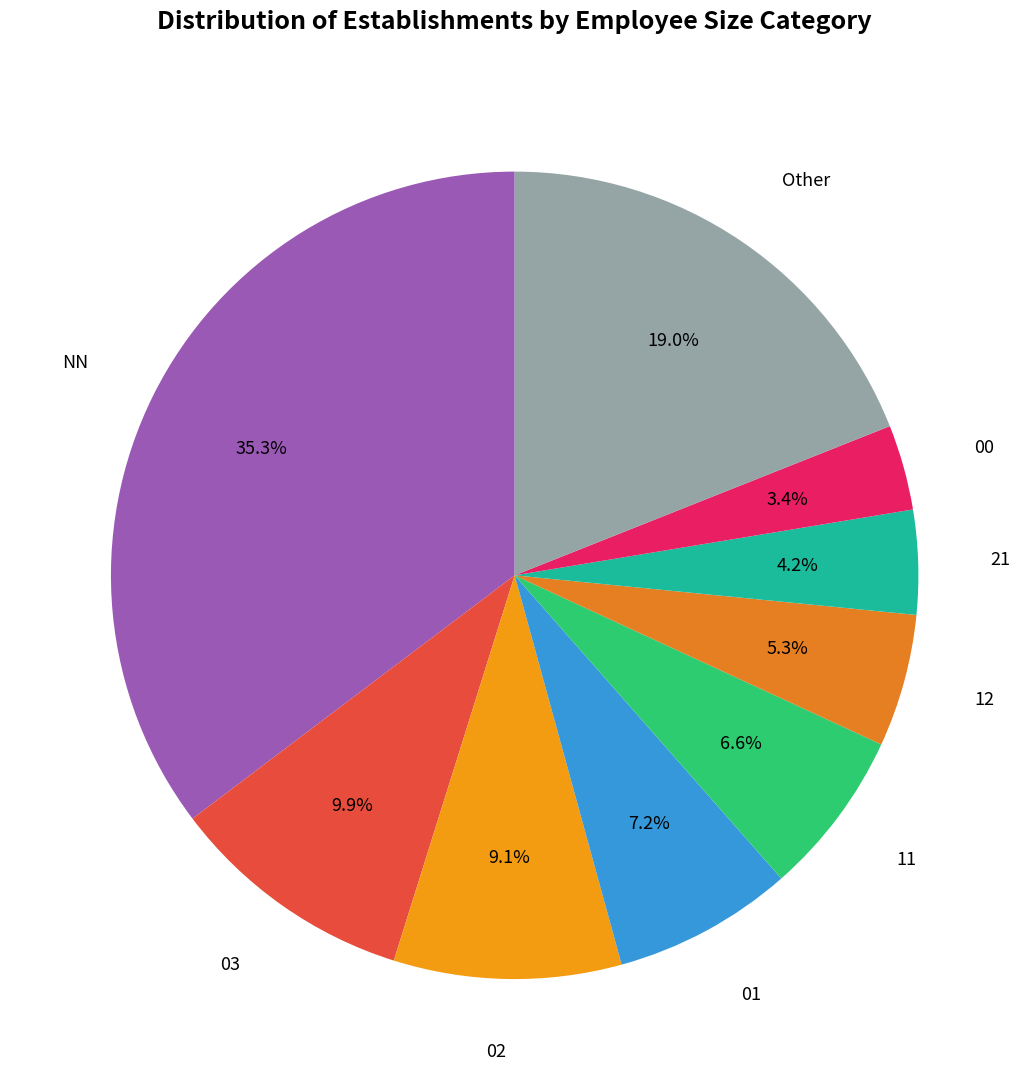

Which category has the smallest portion of the pie?

00